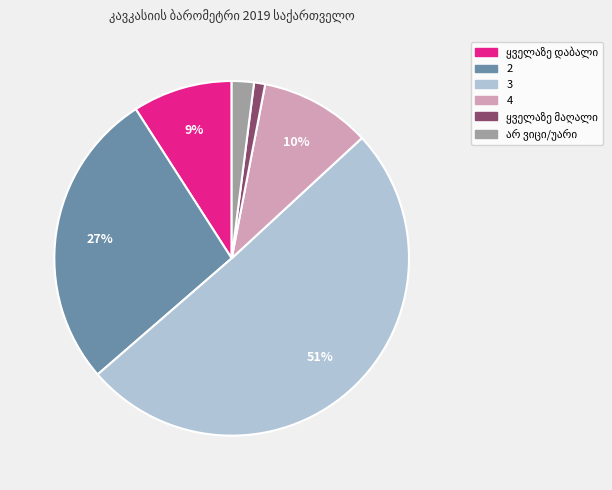

Between 3 and 2, which is larger?

3